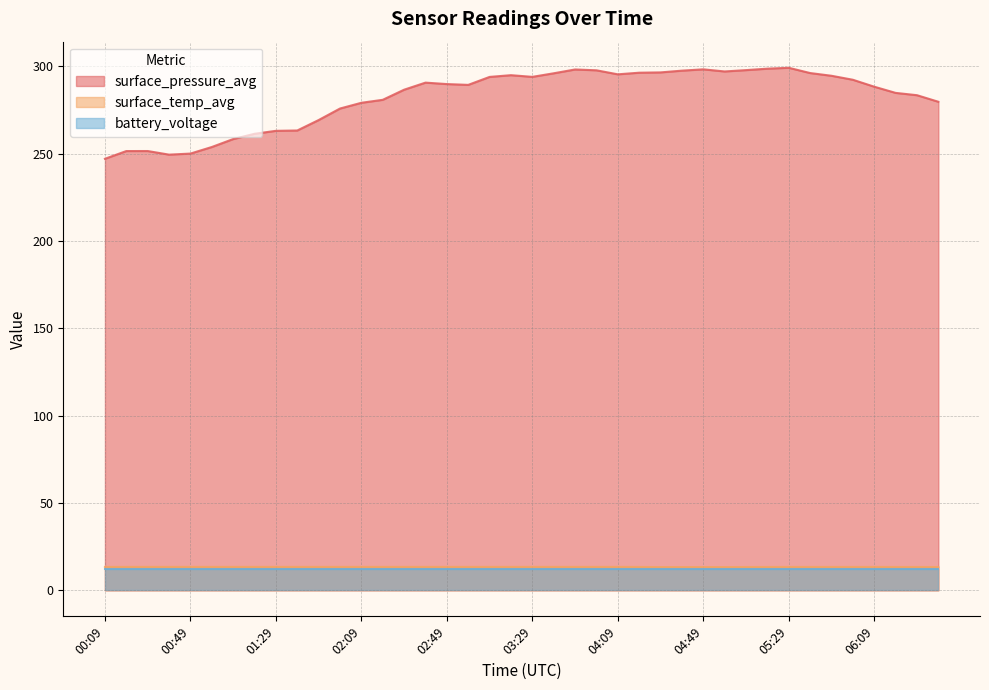

Does the chart have visible grid lines?

Yes